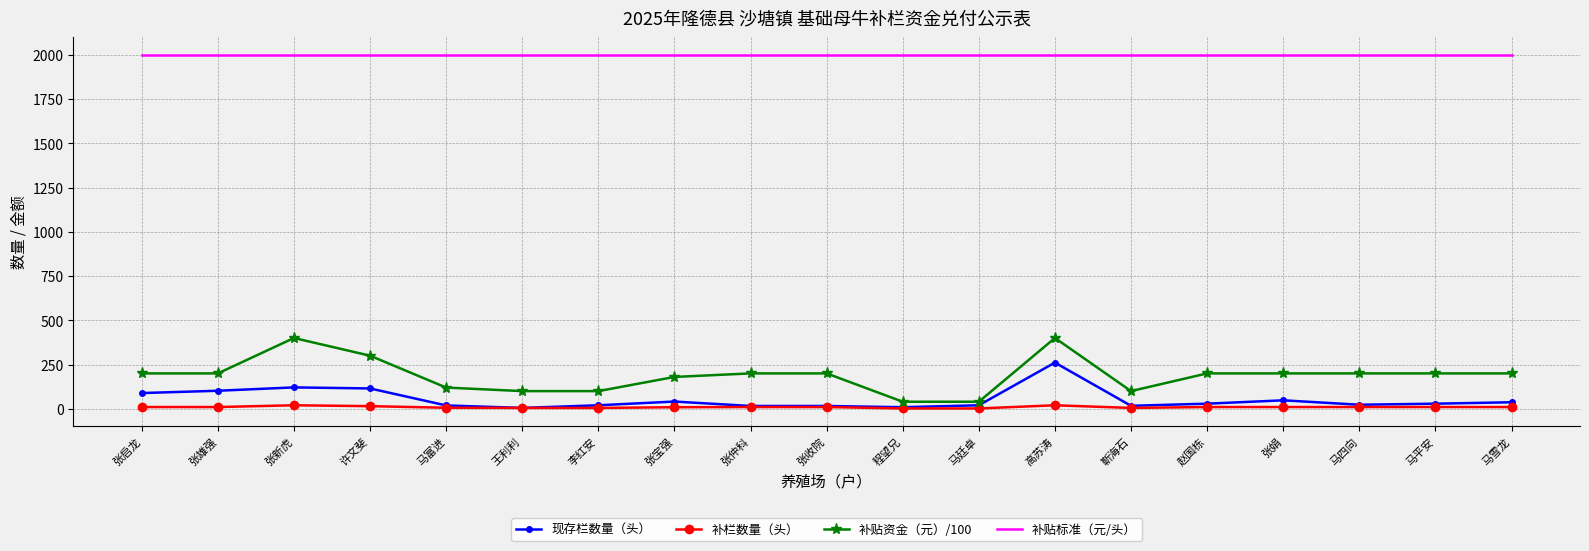

What is the maximum value shown in the chart?

2000